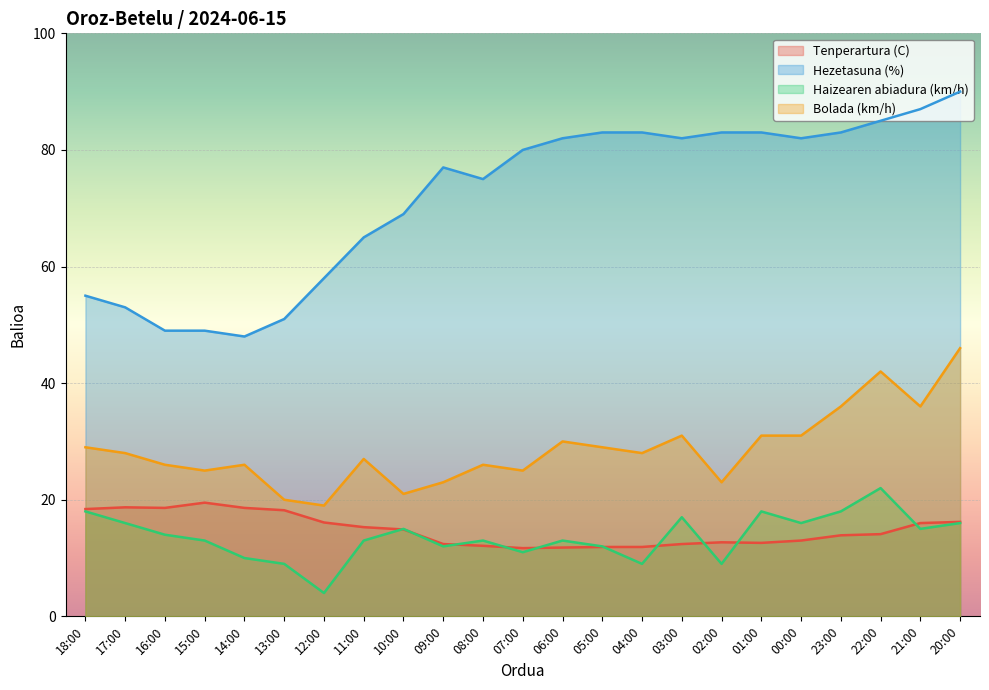

At how many categories does at least one series exceed 67?

15